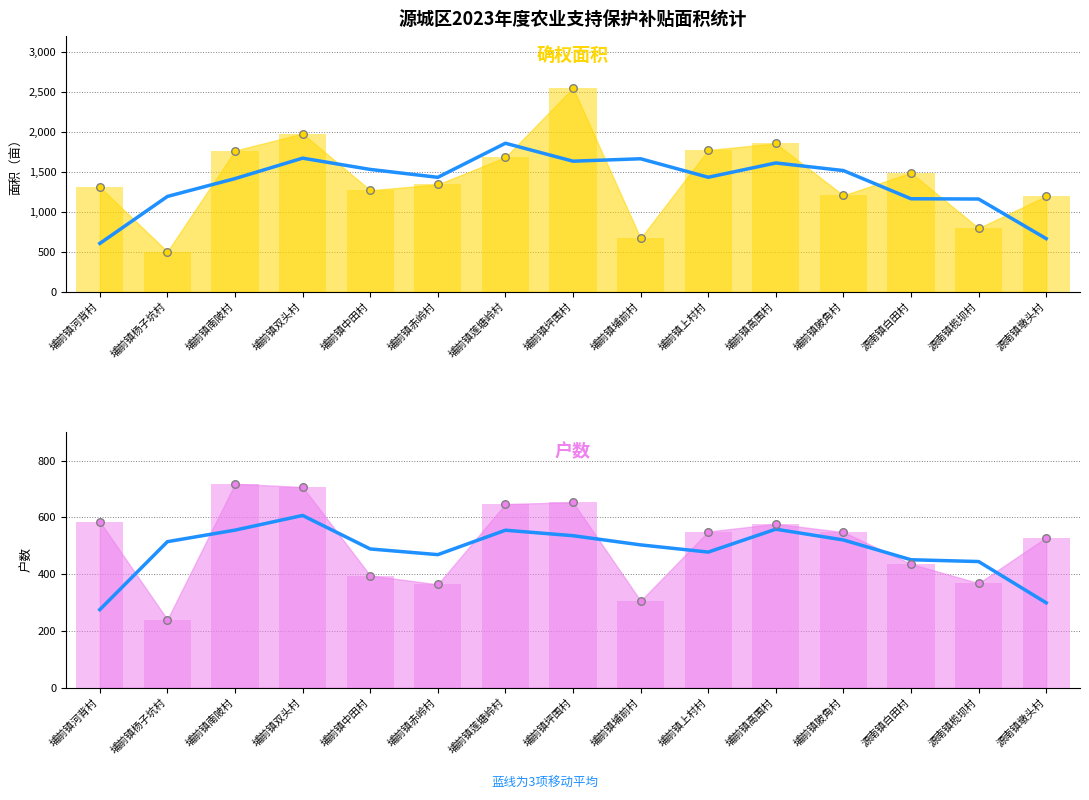

Is the value of 3项移动平均（户数） at 埔前镇坪围村 greater than the value of 3项移动平均（确权面积） at 埔前镇坪围村?

No